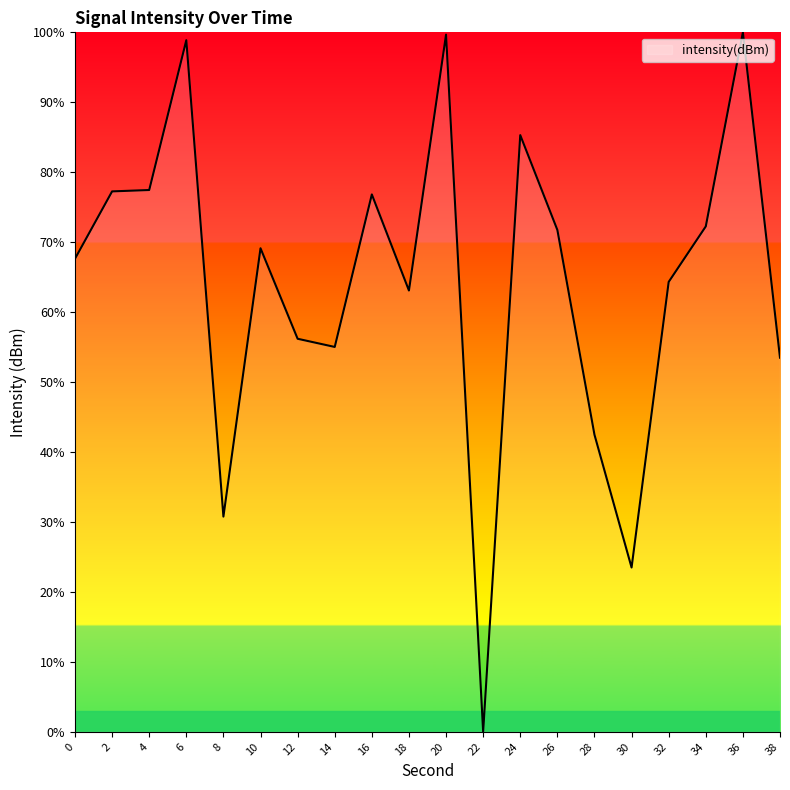

True or false: the data shows 30.8 at 8.

True